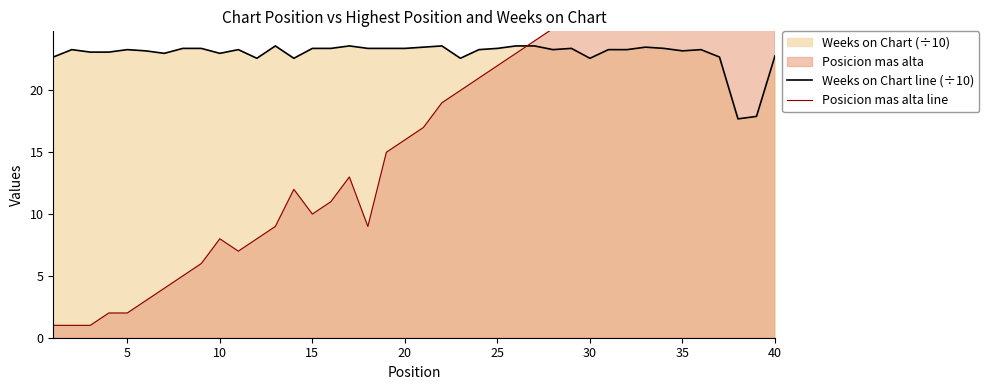

Count the number of categories in the chart.

40